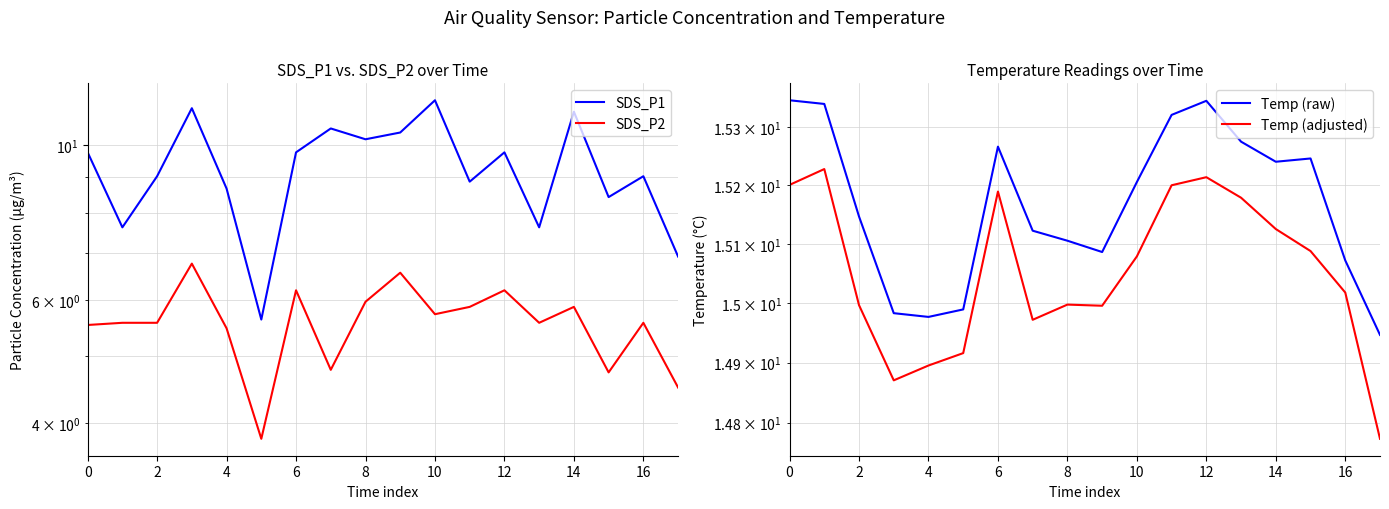

True or false: Temp (raw) and SDS_P1 intersect in this chart.

False